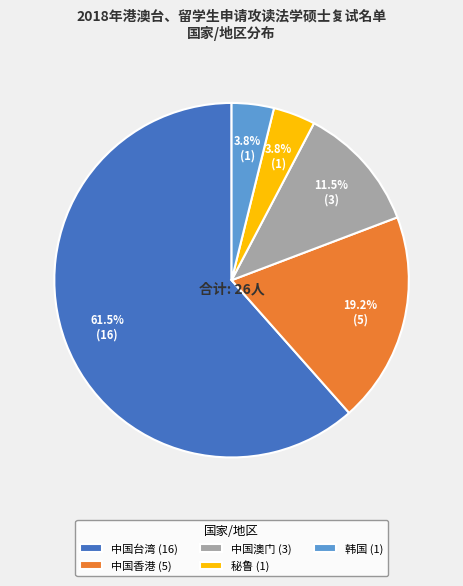

Does 韩国 (1) represent more than half of the total?

No